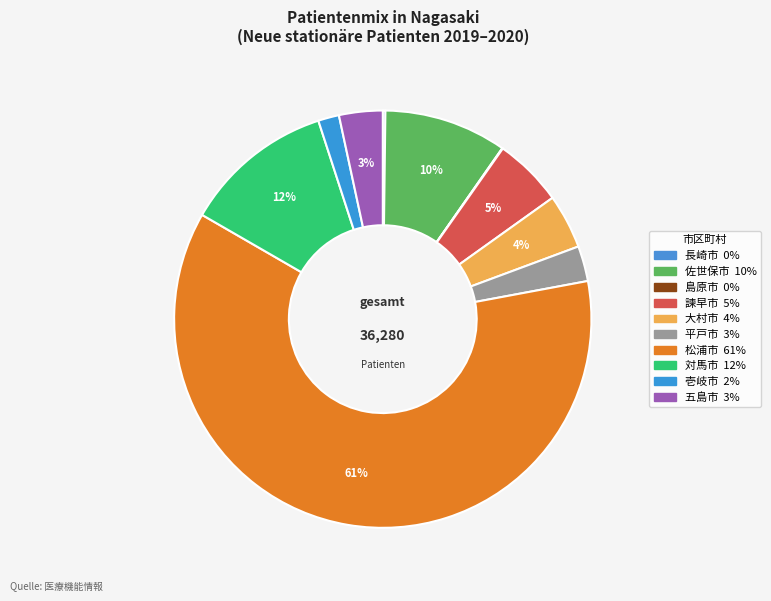

What is the change in value from 佐世保市 to 諫早市?

-1504